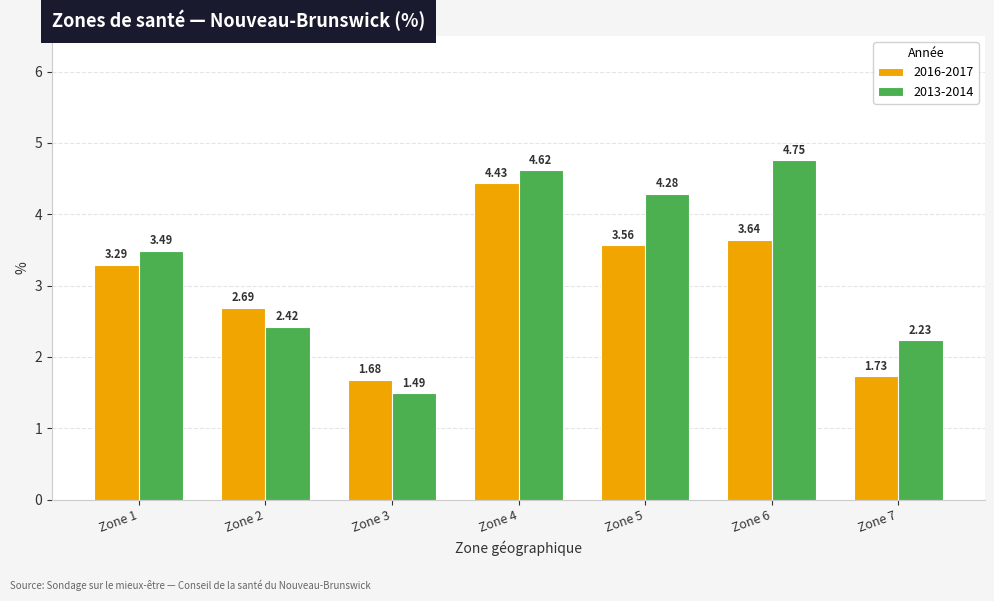

At which category is the sum across all series the highest?

Zone 4